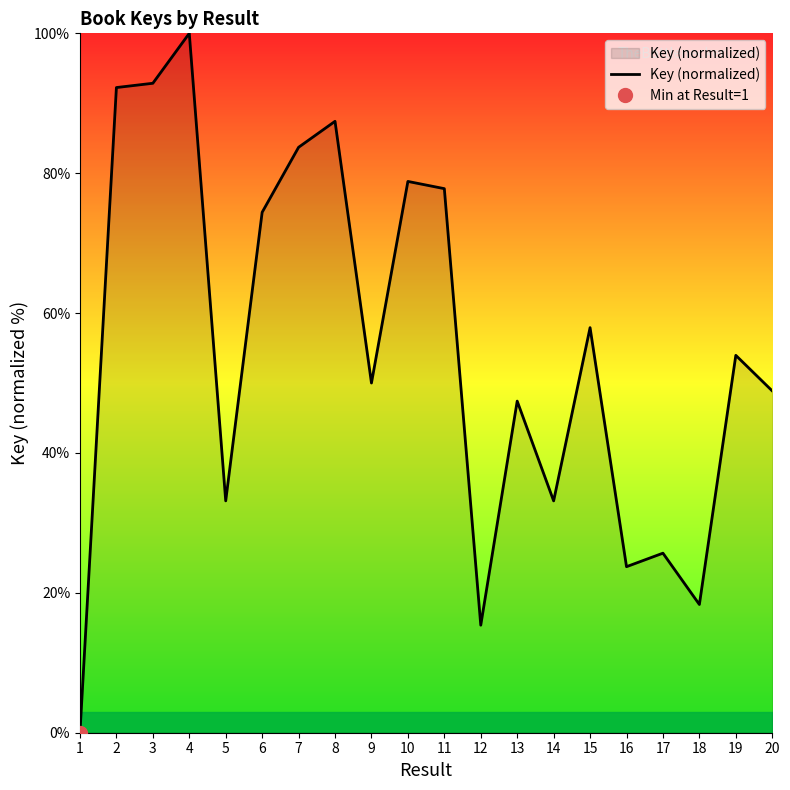

How many lines are shown in the chart?

1